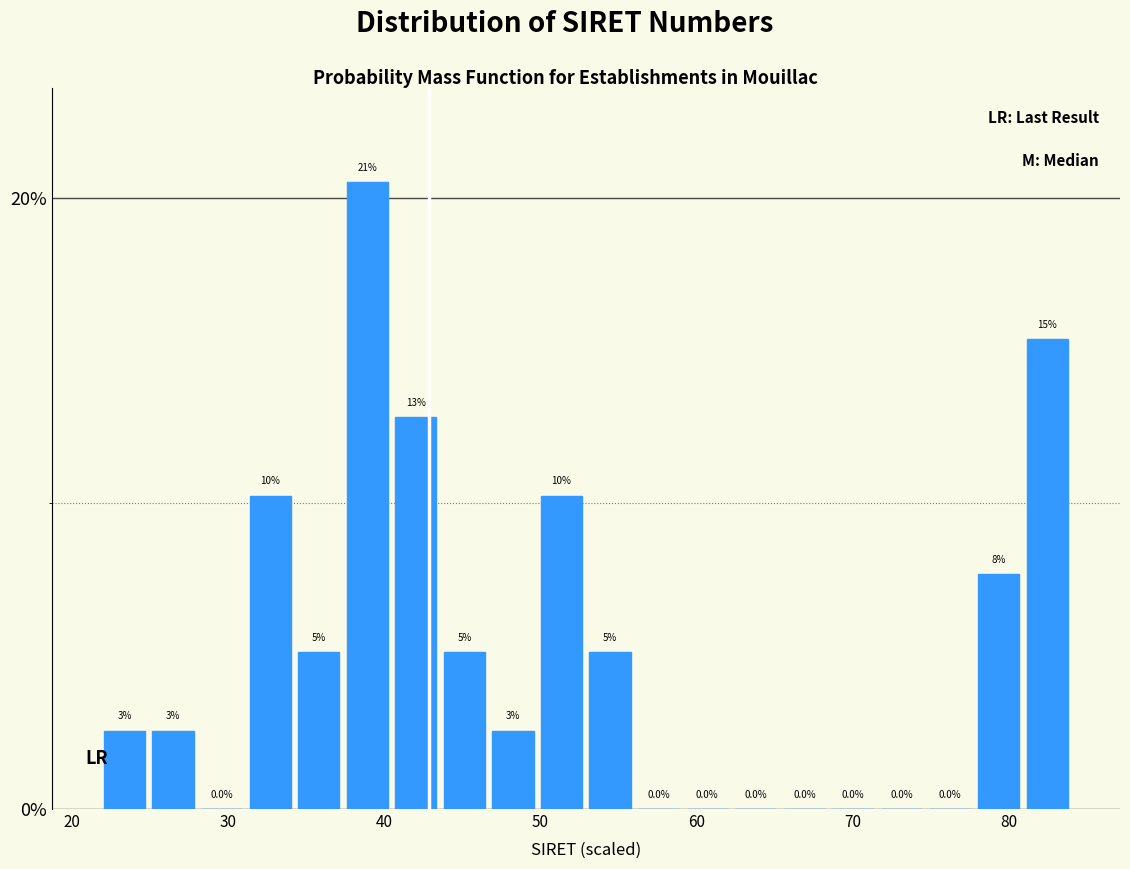

Read against the x-axis, roughly where is the centre of the tallest bar?

39